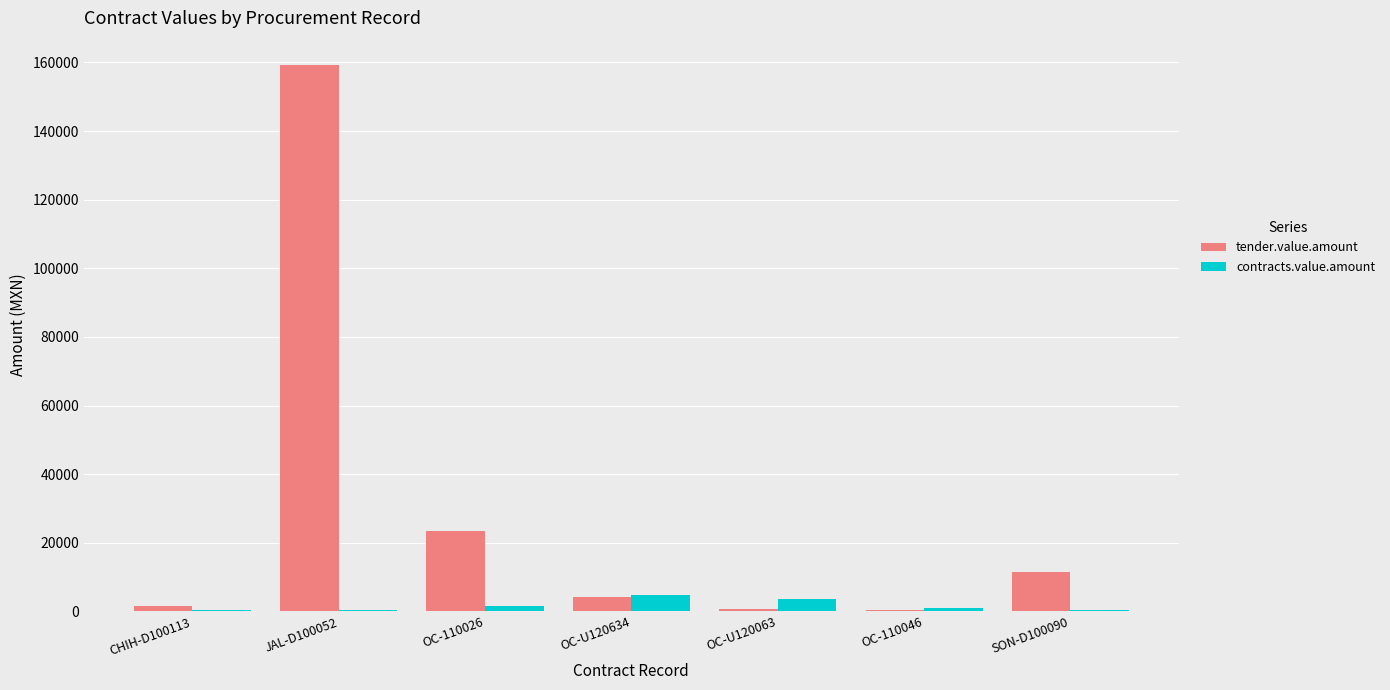

What is the sum of all tender.value.amount values?

200997.3